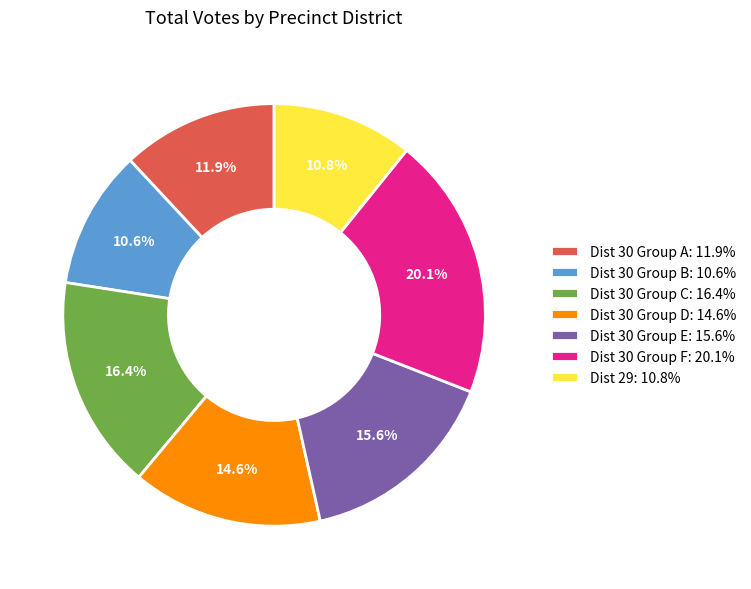

What is the largest slice in the pie chart?

Dist 30 Group F: 20.1%